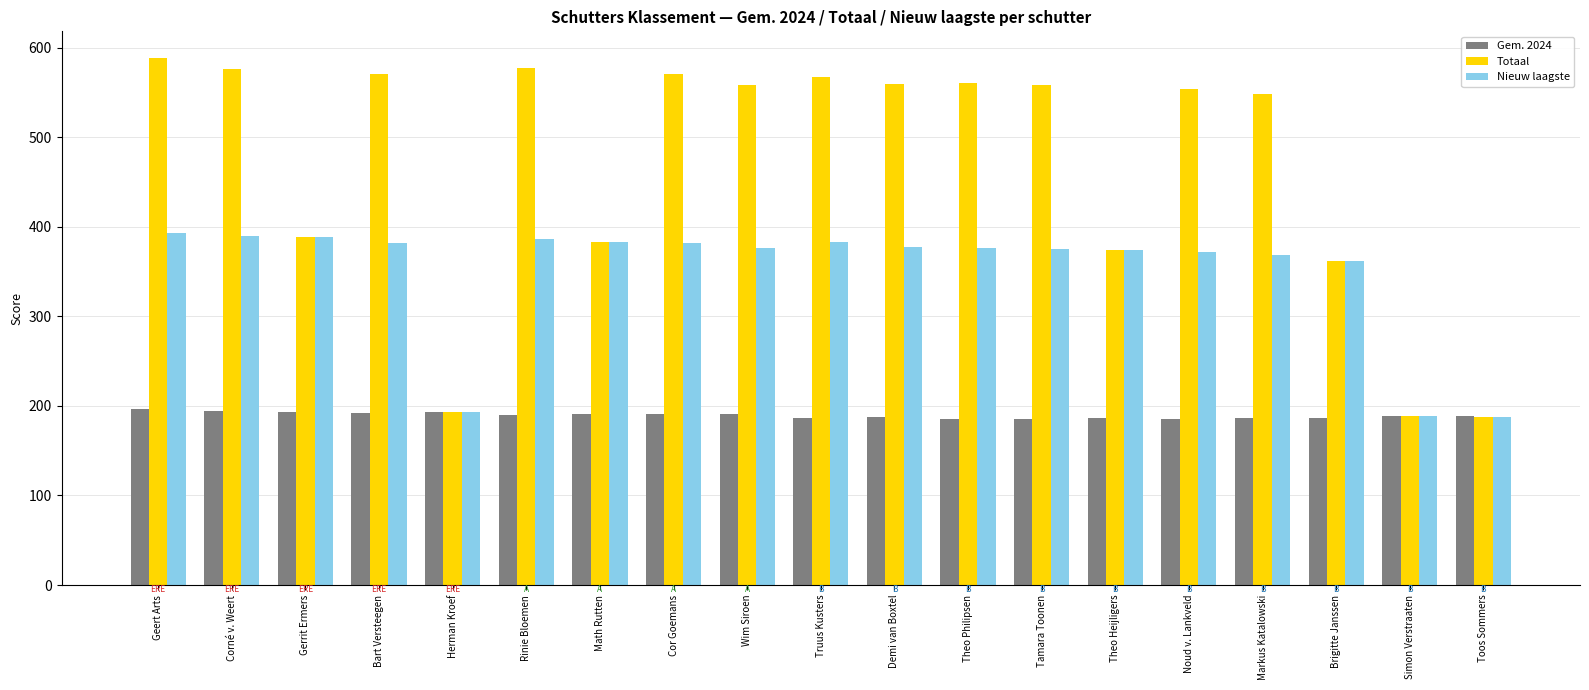

What is the total value across all series at Cor Goemans?

1144.0